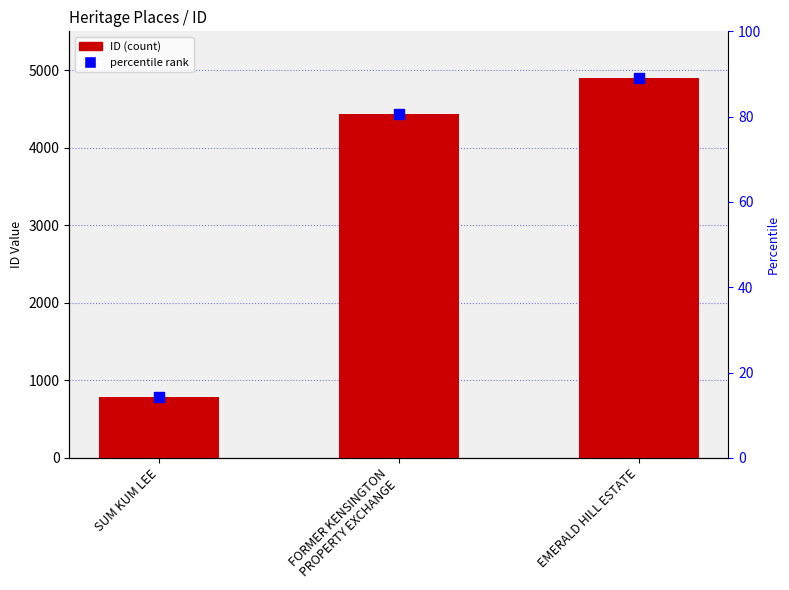

Which series reaches the minimum Y coordinate?

percentile rank